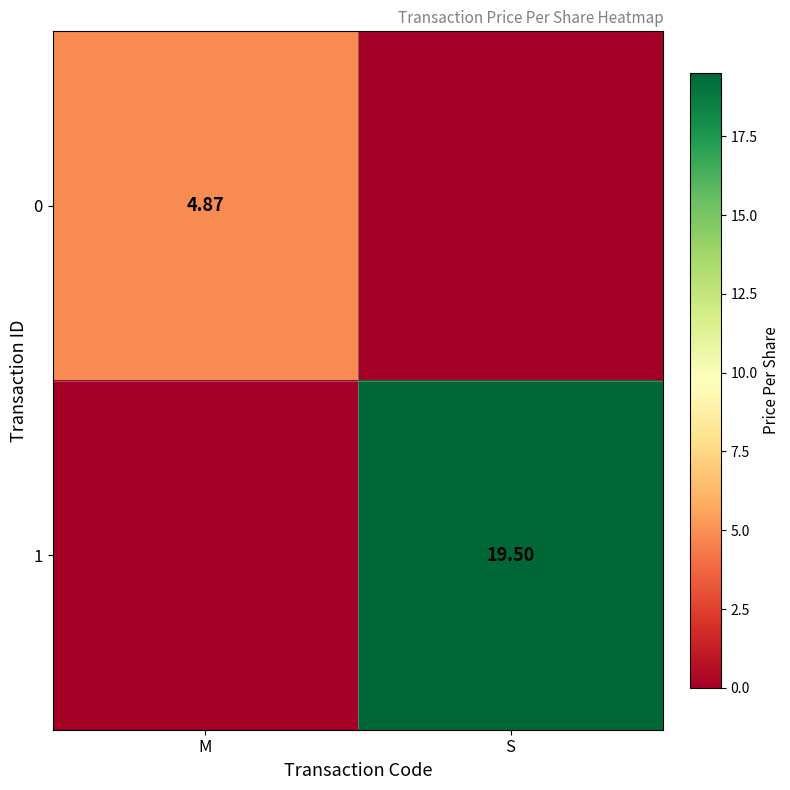

How many distinct data groups are displayed?

2